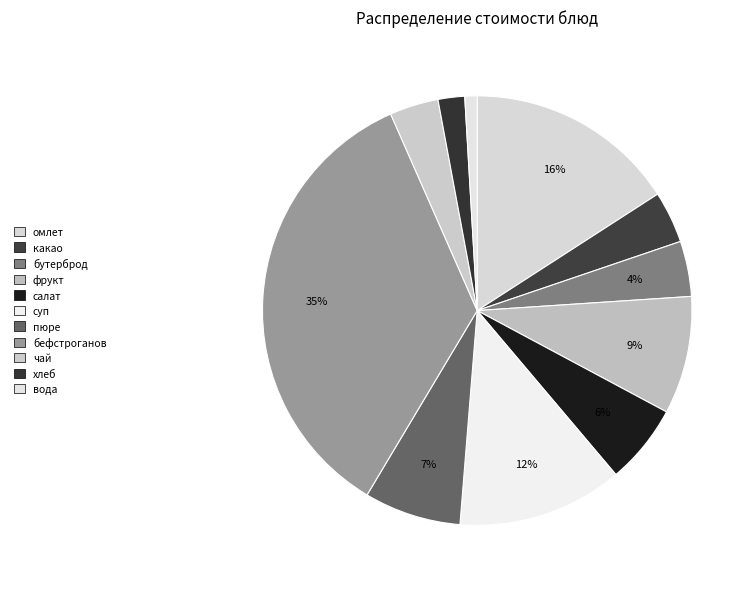

Is there any slice that represents more than half of the pie?

No